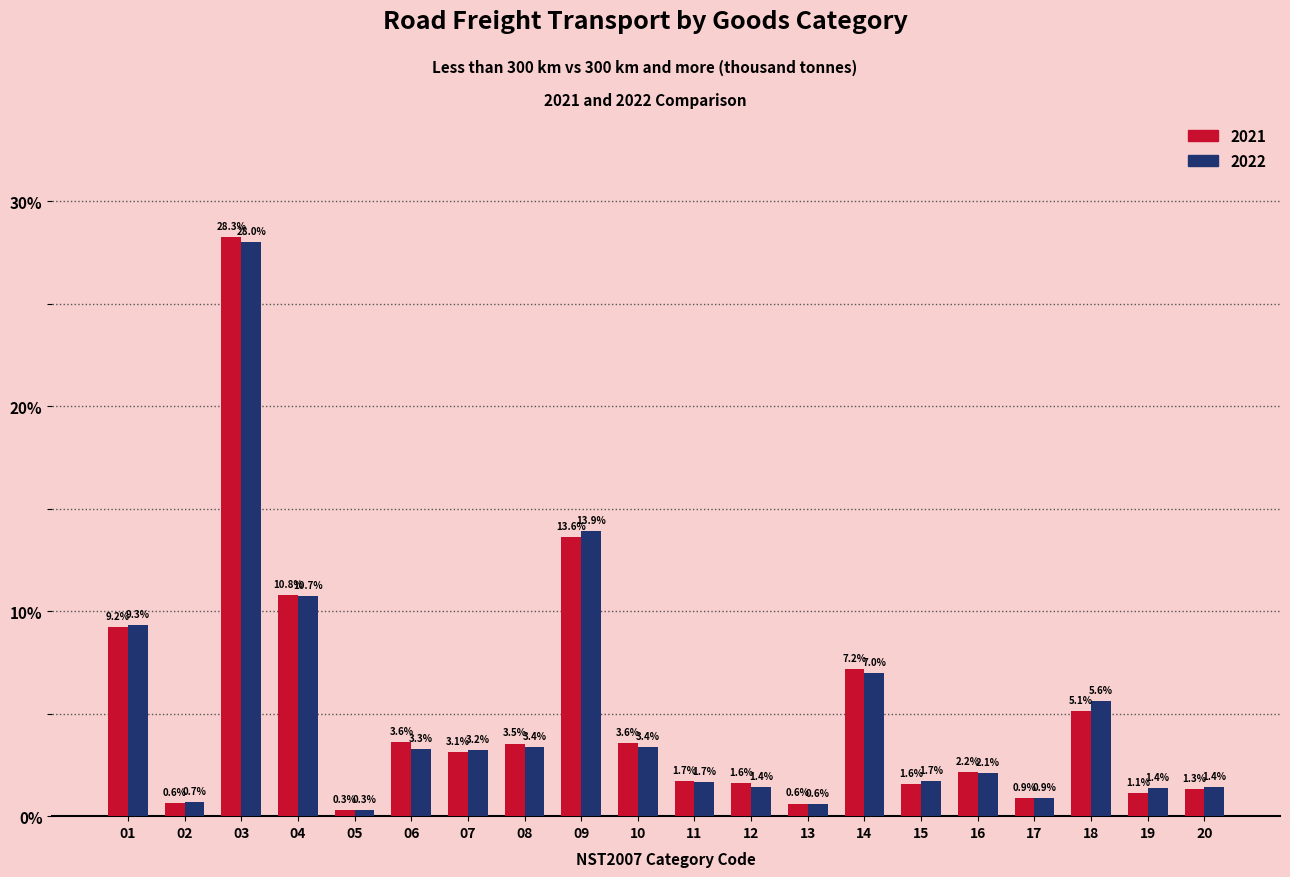

Reading right to left, what are all the values shown in this chart?

2021: 1.3	1.1	5.1	0.9	2.2	1.6	7.2	0.6	1.6	1.7	3.6	13.6	3.5	3.1	3.6	0.3	10.8	28.3	0.6	9.2
2022: 1.4	1.4	5.6	0.9	2.1	1.7	7.0	0.6	1.4	1.7	3.4	13.9	3.4	3.2	3.3	0.3	10.7	28.0	0.7	9.3